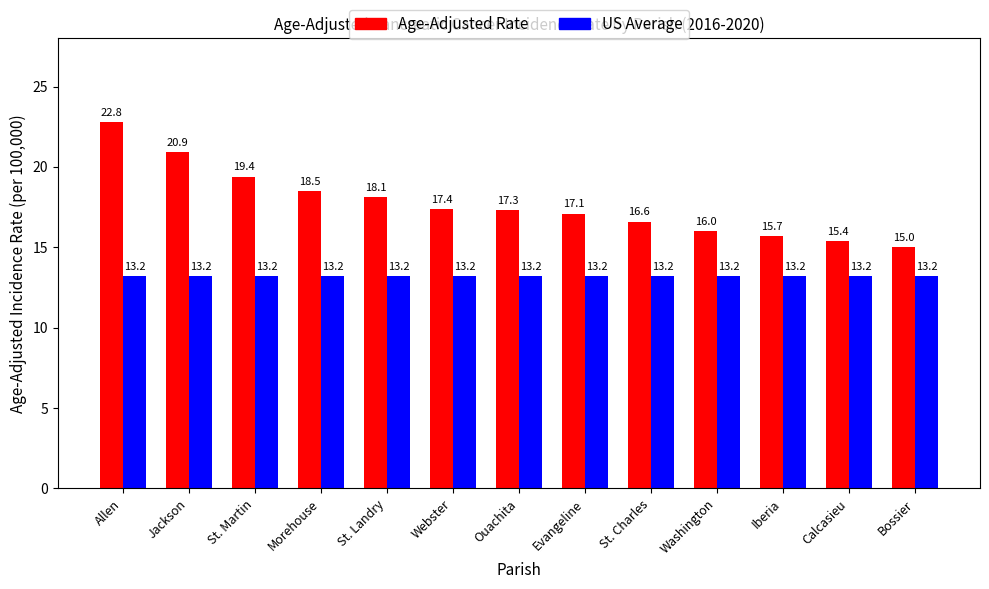

The US Average series shows 13.2 at St. Charles. True or false?

True